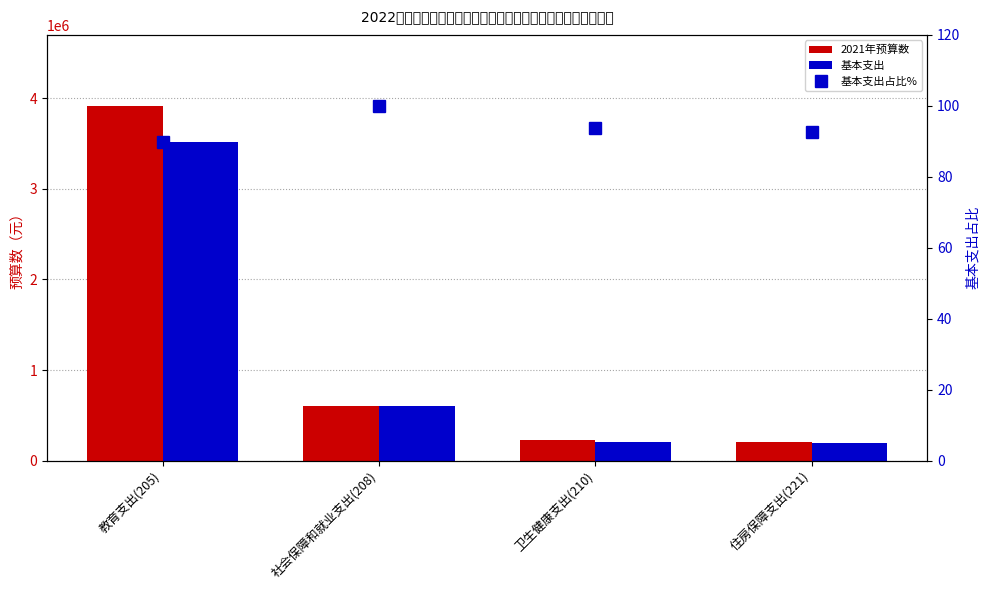

What is the spread (max minus min) of values at 教育支出(205)?

3914701.0